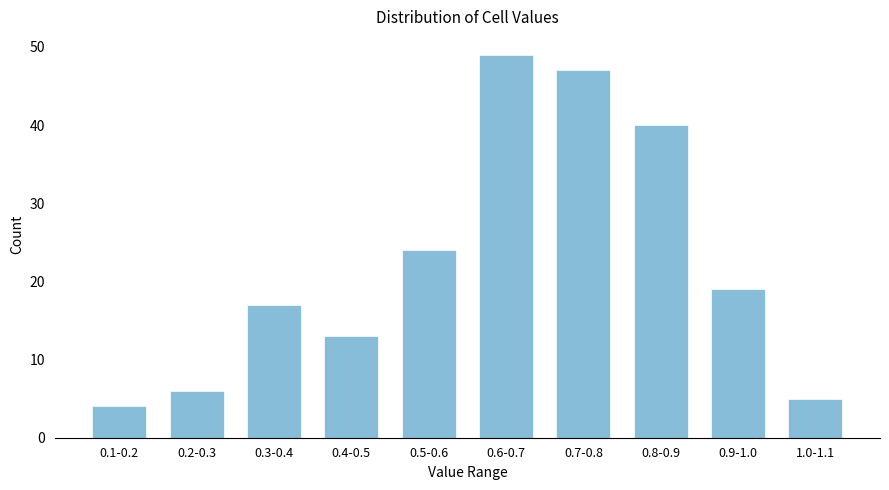

Reading right to left, transcribe all the data shown in this chart.

1.0-1.1=5	0.9-1.0=19	0.8-0.9=40	0.7-0.8=47	0.6-0.7=49	0.5-0.6=24	0.4-0.5=13	0.3-0.4=17	0.2-0.3=6	0.1-0.2=4